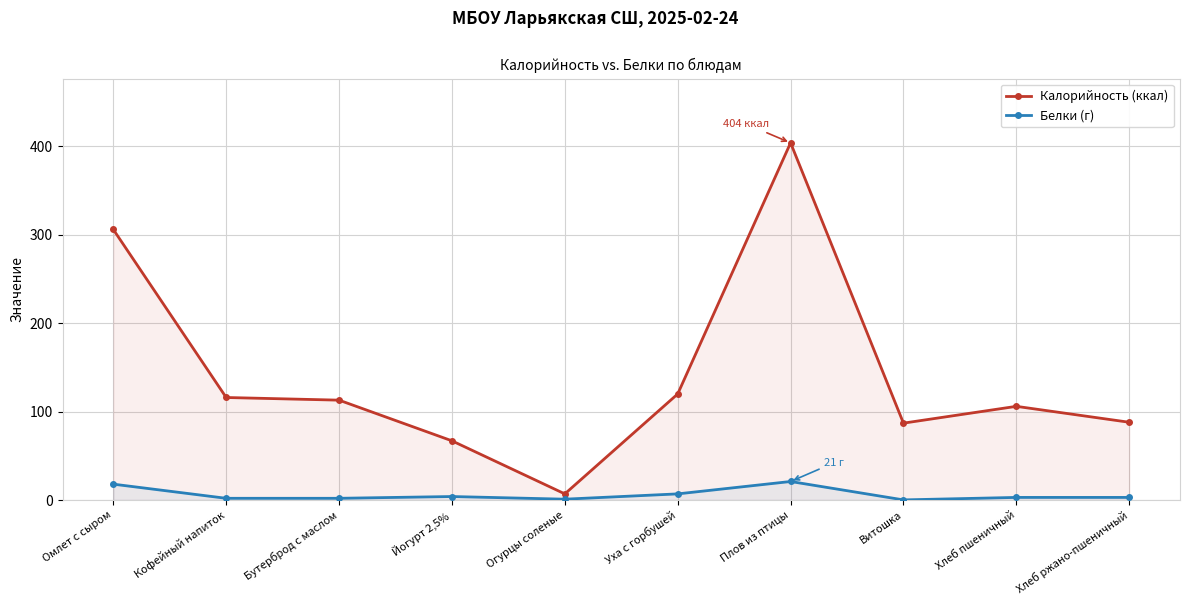

What are all the series names shown in the legend?

Калорийность (ккал), Белки (г)